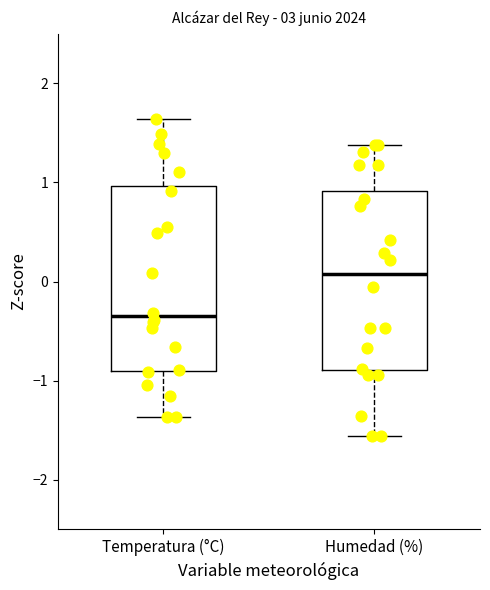

Reading left to right, read every box against the y-axis: the position of its median line, the range the box covers, and the ends of its whiskers. The values are not printed on the chart, so give them approximately, as read against the axis.

Temperatura (°C): median -0.4, box -0.9 to 1.0, whiskers -1.4 to 1.6
Humedad (%): median 0.1, box -0.9 to 0.9, whiskers -1.6 to 1.4